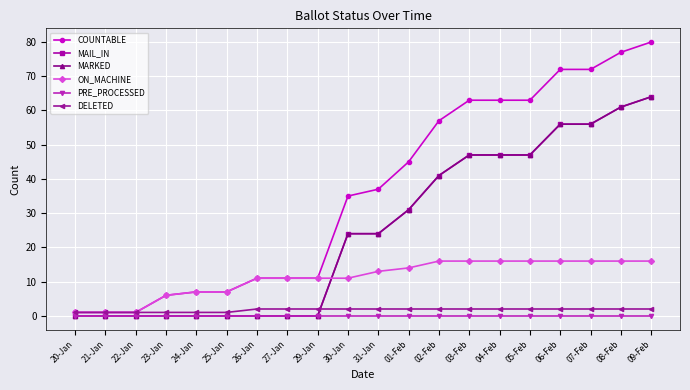

Does the chart have visible grid lines?

Yes